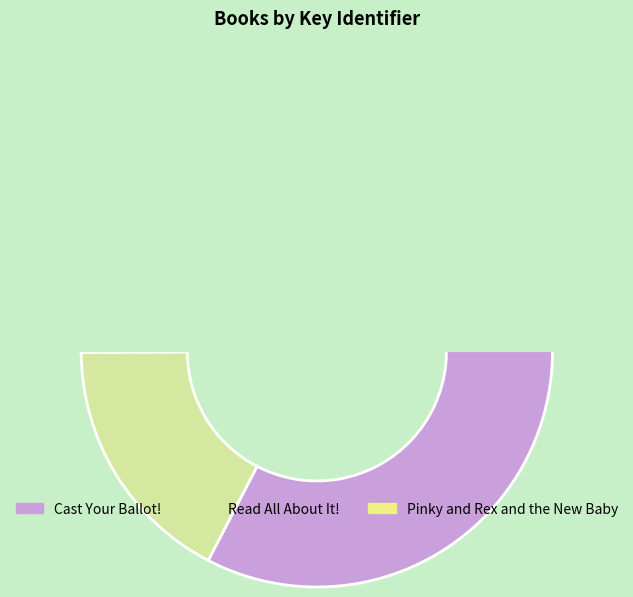

What percentage is the Read All About It! slice, to the nearest percent?

17%